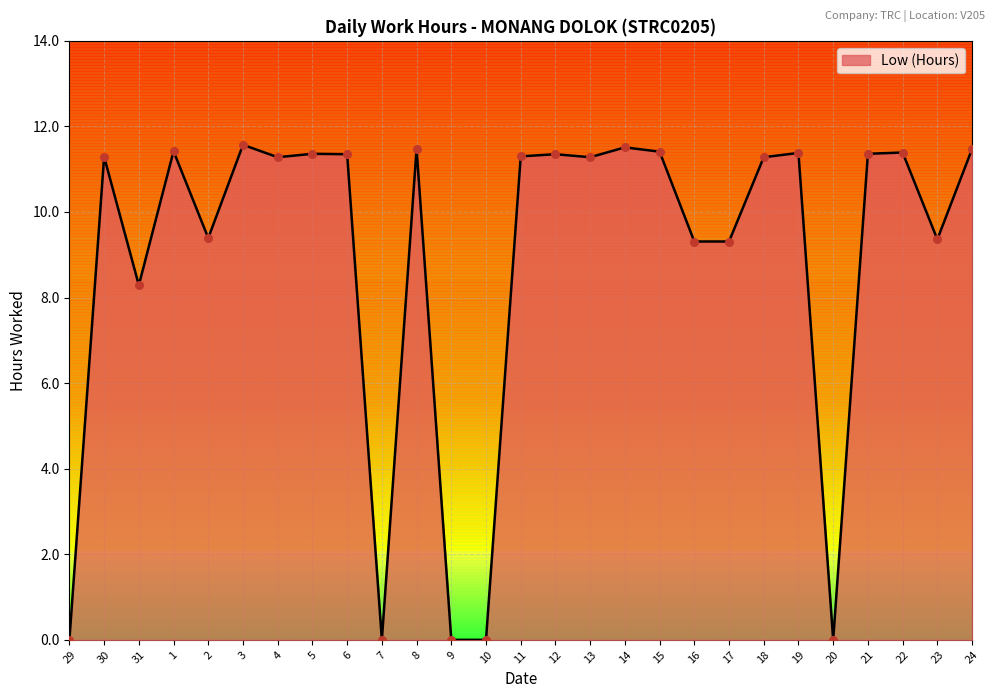

Which has a higher value, 3 or 5?

3